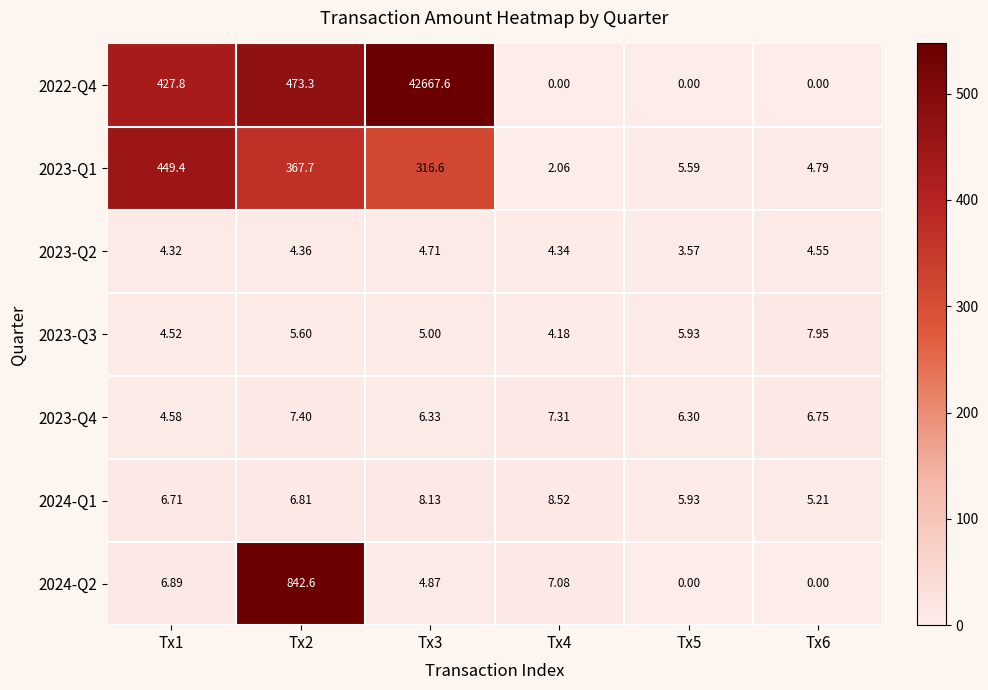

Is the value of 2024-Q2 at Tx3 greater than the value of 2023-Q4 at Tx2?

No